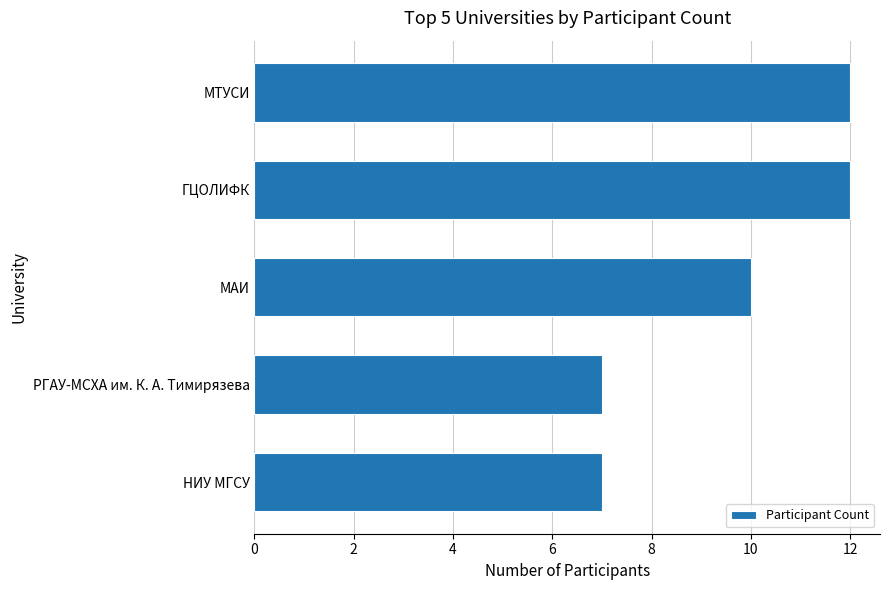

What is the smallest value displayed?

7